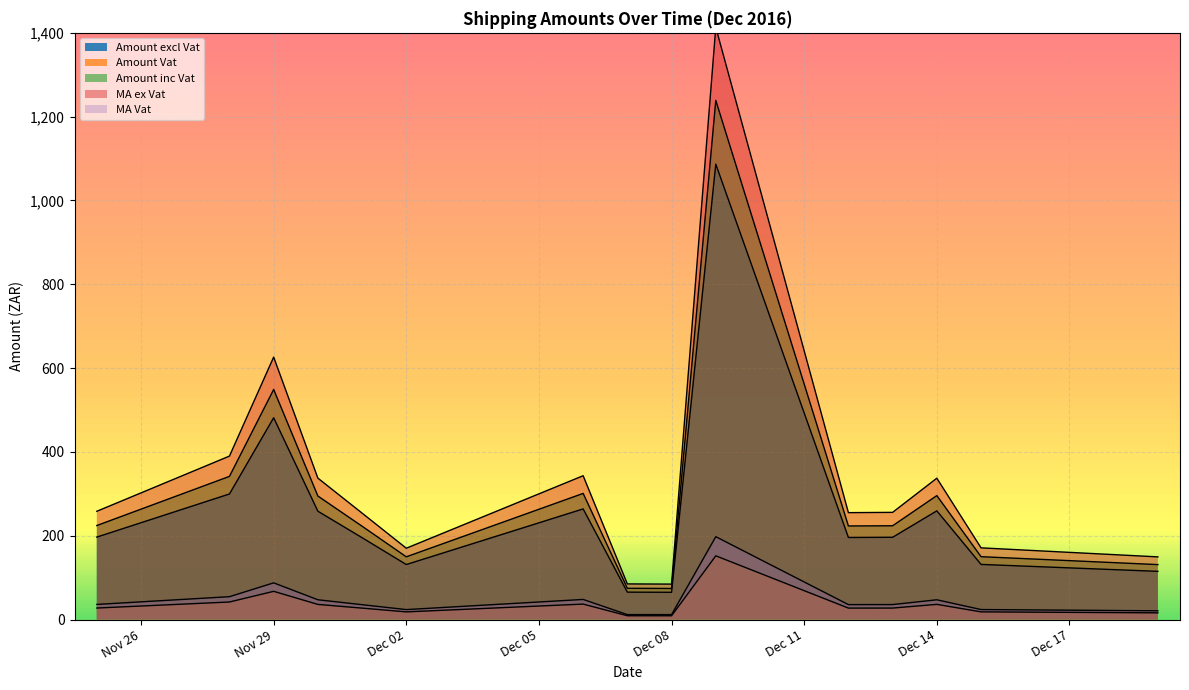

What is the difference between the maximum and second lowest values in the MA ex Vat series?

1328.1